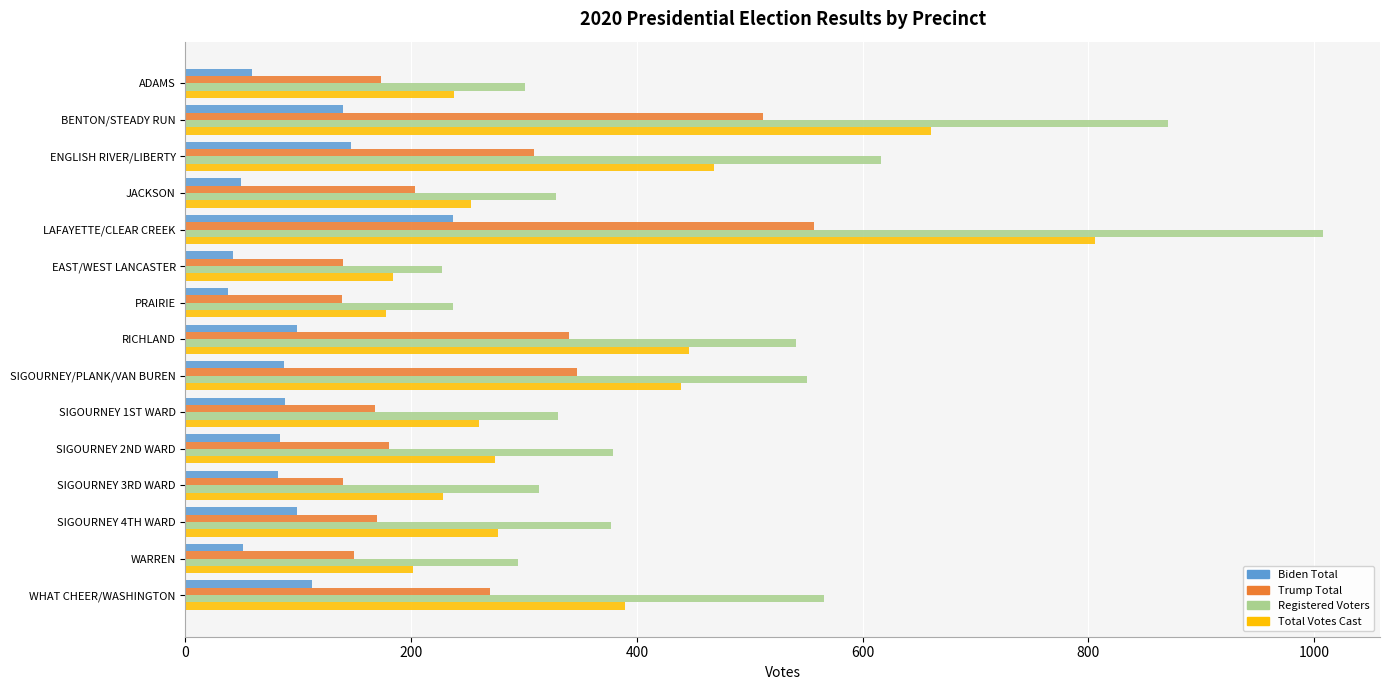

Which series has the widest spread of values?

Registered Voters